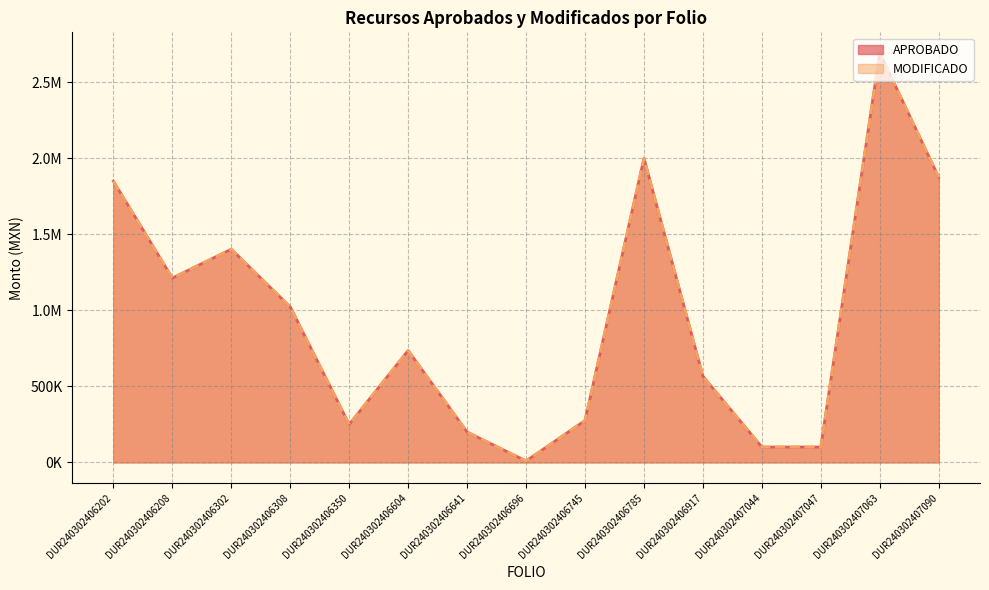

How many interior local valleys does the APROBADO series have?

3